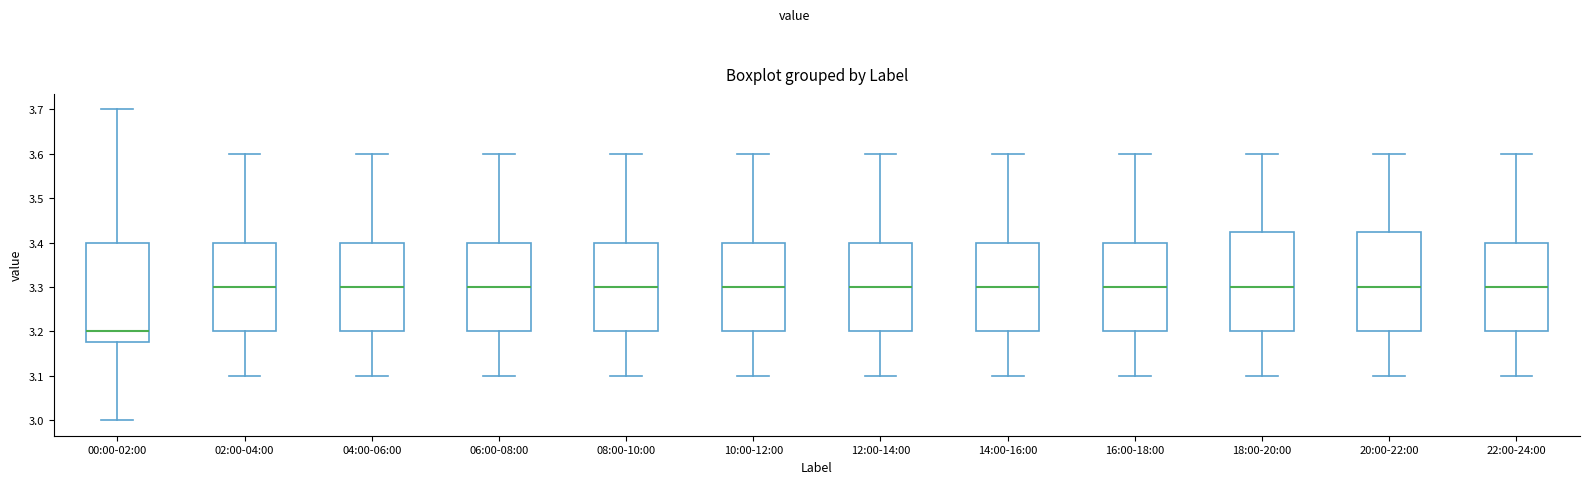

Which box has the lowest median line?

00:00-02:00